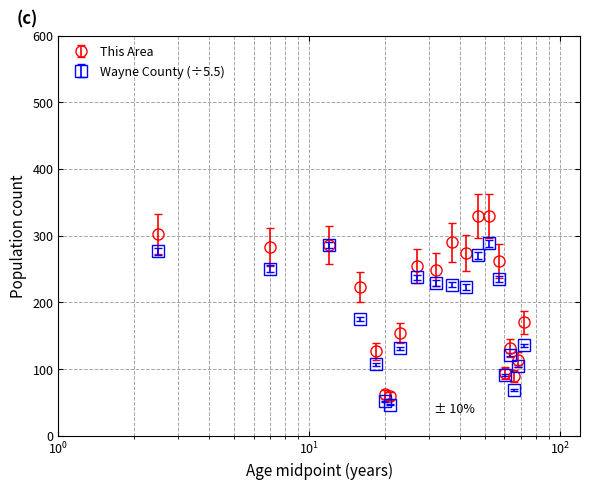

Which series has the largest range (max minus min)?

This Area